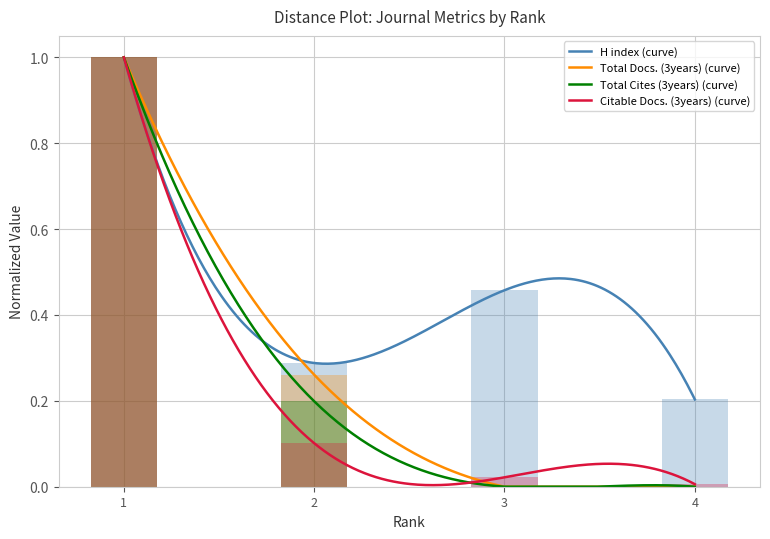

What are all the series names shown in the legend?

H index, Total Docs. (3years), Total Cites (3years), Citable Docs. (3years)